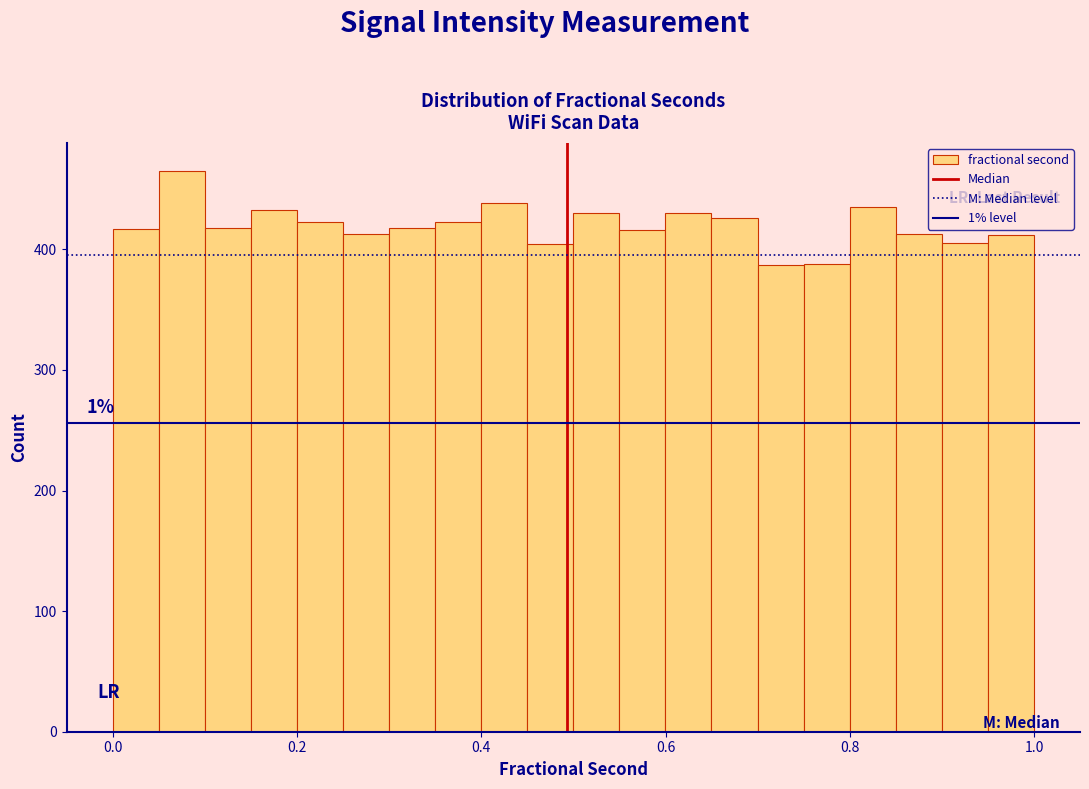

Read against the x-axis, roughly where is the centre of the tallest bar?

0.08